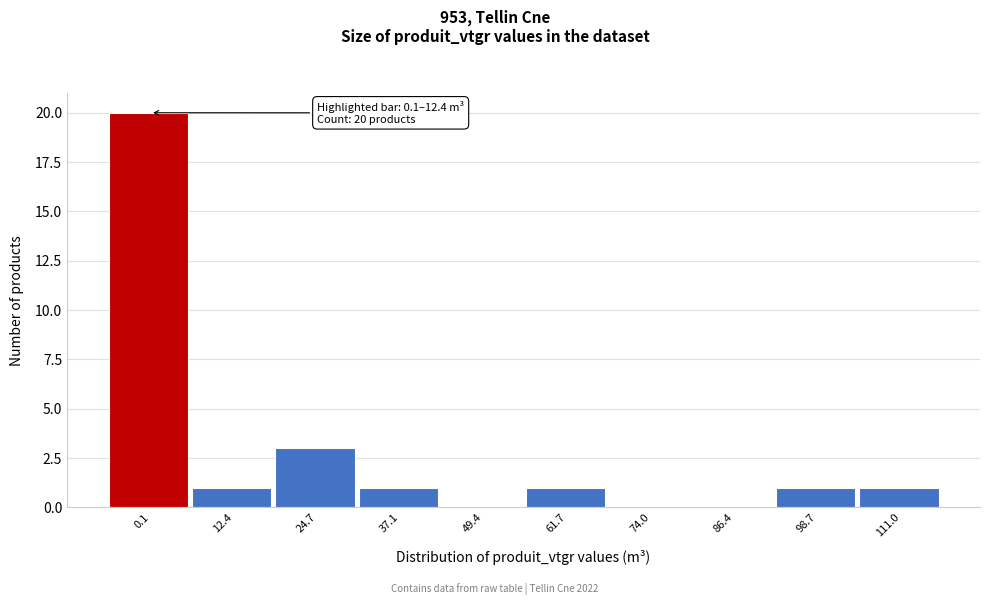

Reading left to right, what are all the values shown in this chart?

0.1=20	12.4=1	24.7=3	37.1=1	49.4=0	61.7=1	74.0=0	86.4=0	98.7=1	111.0=1